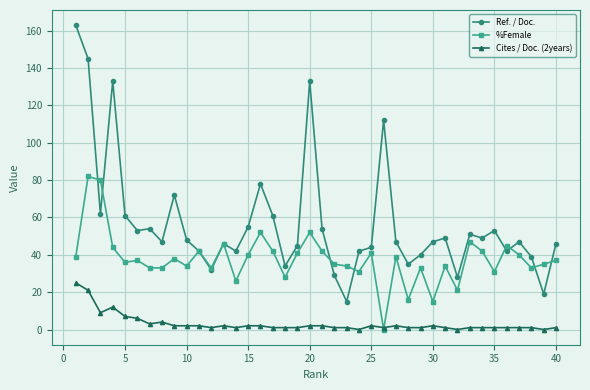

After their last crossing, which series has the higher values: Ref. / Doc. or %Female?

Ref. / Doc.